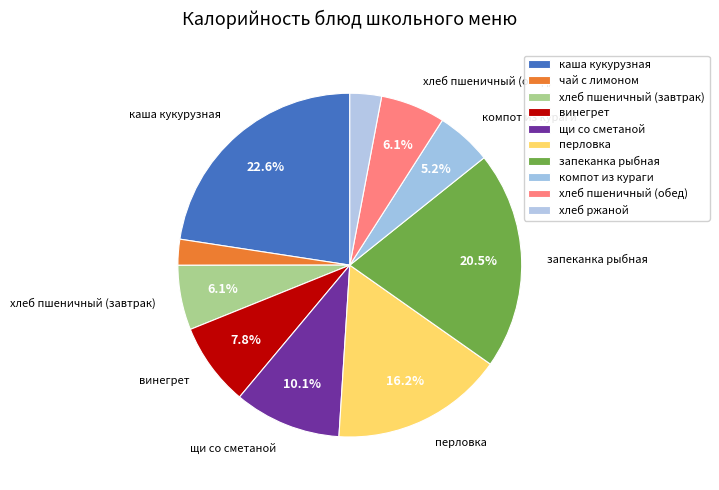

How many segments does this pie chart have?

10